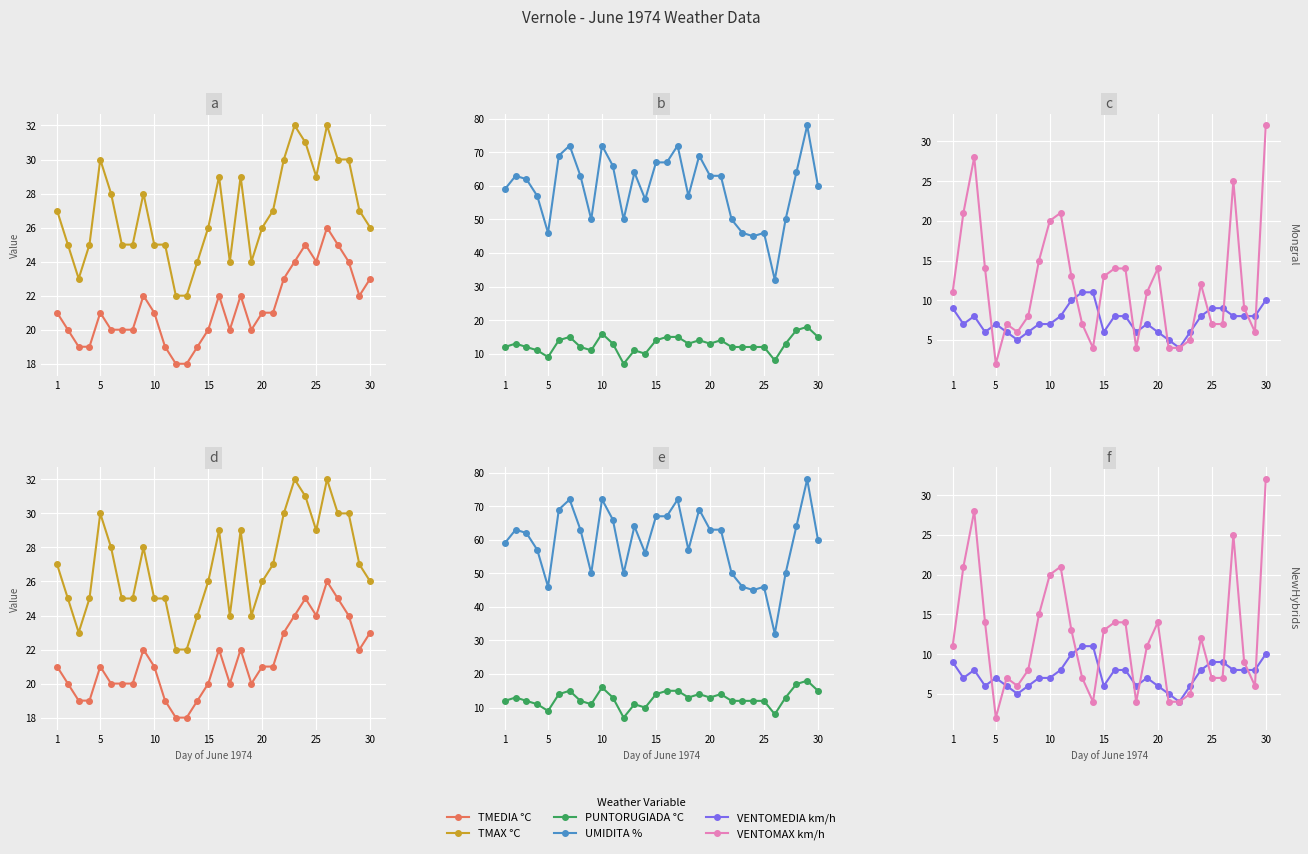

True or false: TMEDIA °C and VENTOMEDIA km/h cross at least once.

False